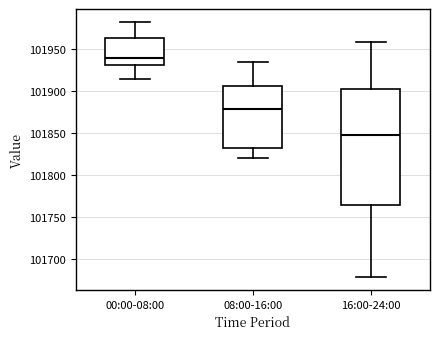

Which box's median line is the lowest?

16:00-24:00